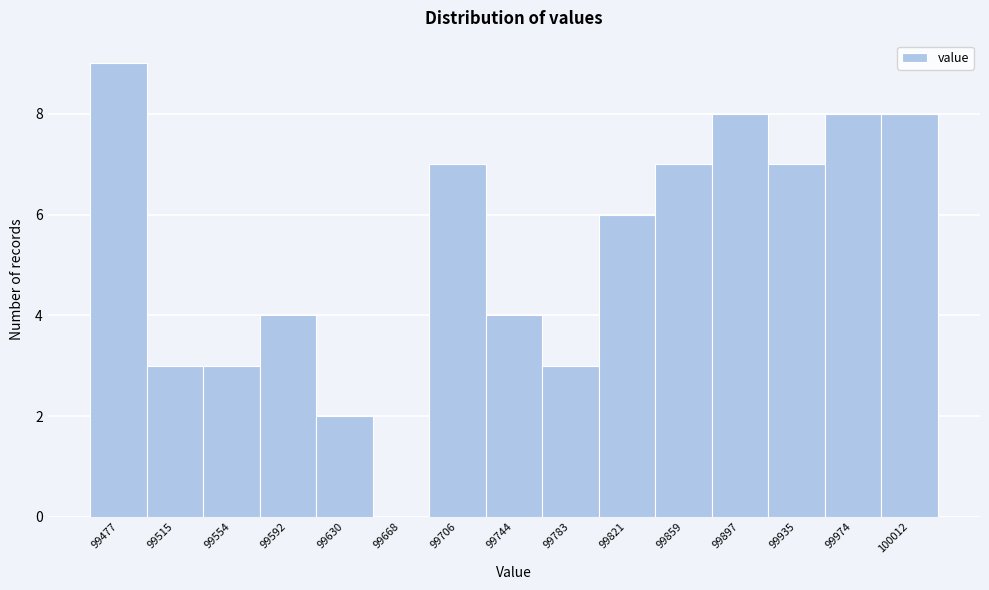

Reading right to left, what are all the values shown in this chart?

100012=8	99974=8	99935=7	99897=8	99859=7	99821=6	99783=3	99744=4	99706=7	99668=0	99630=2	99592=4	99554=3	99515=3	99477=9